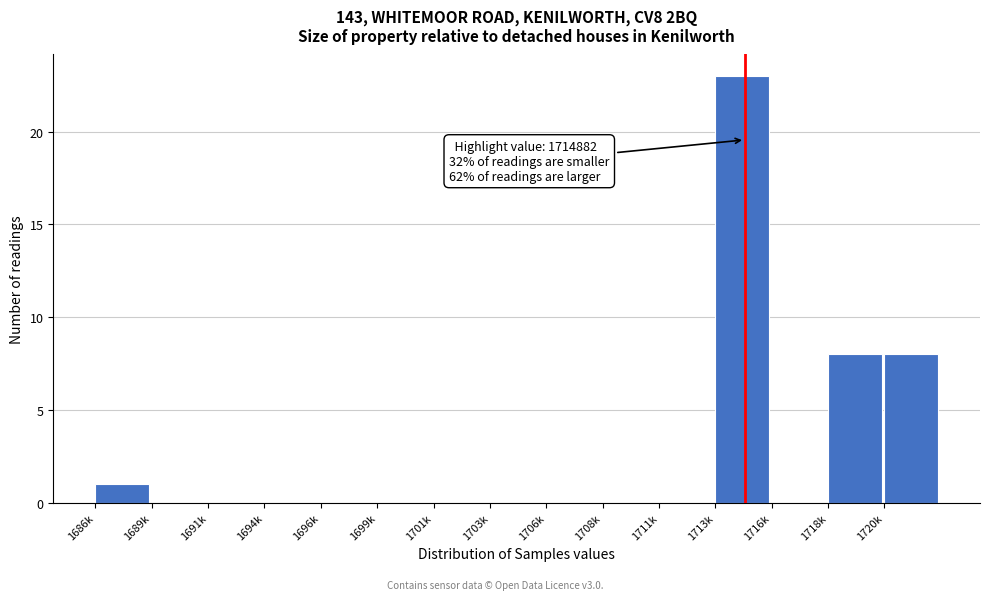

Reading left to right, transcribe all the data shown in this chart.

1686k=1	1689k=0	1691k=0	1694k=0	1696k=0	1699k=0	1701k=0	1703k=0	1706k=0	1708k=0	1711k=0	1713k=23	1716k=0	1718k=8	1720k=8